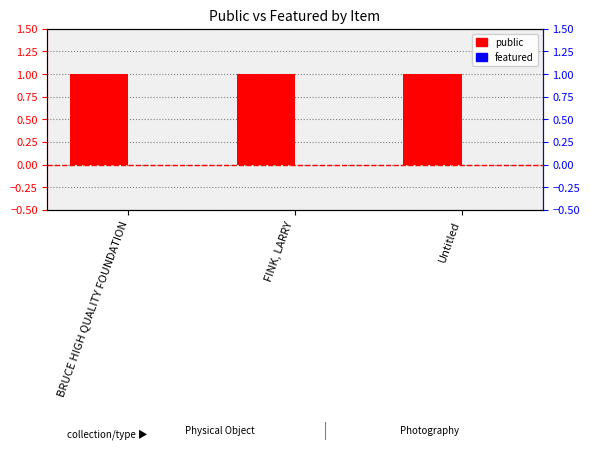

Which series has the largest total across all categories?

public